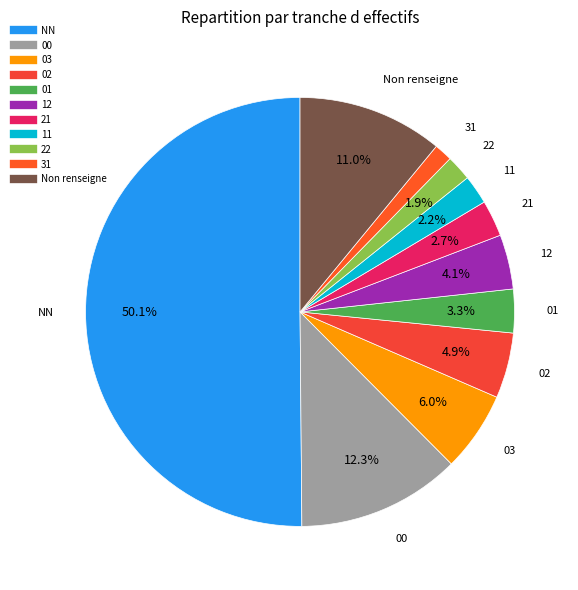

How many slices are in this pie chart?

11